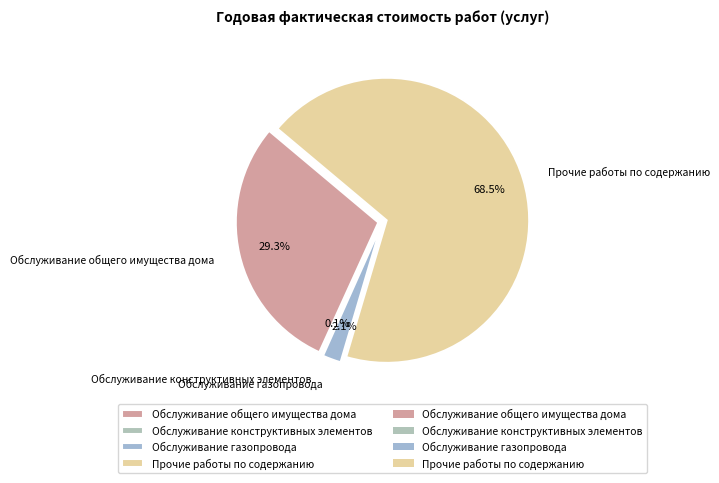

Which category accounts for the majority?

Прочие работы по содержанию